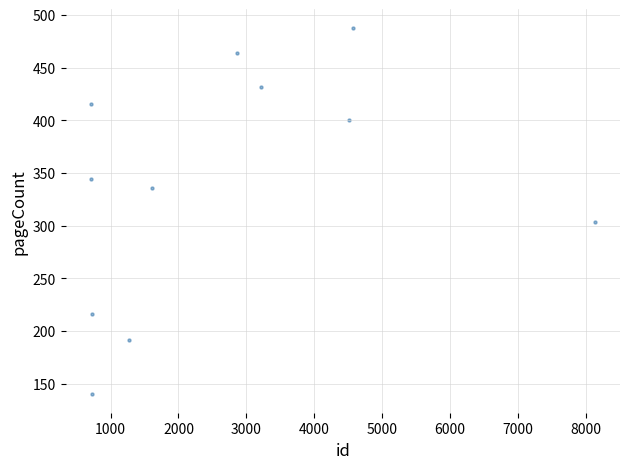

What is the range of X values (max minus min)?

7425